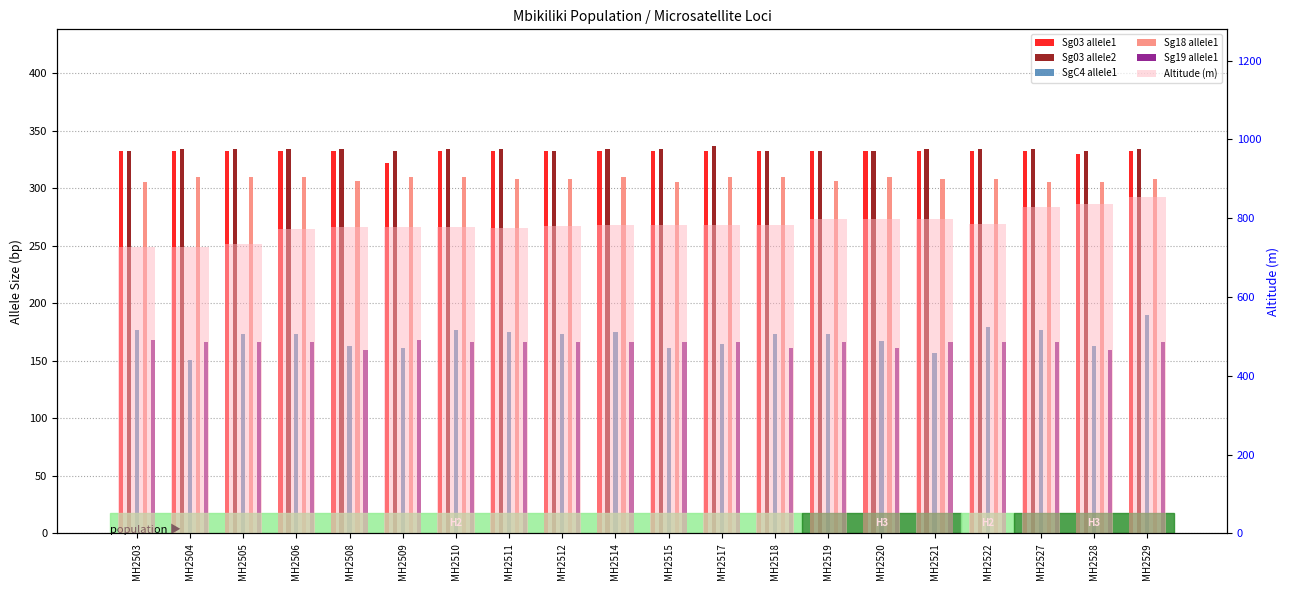

True or false: Sg19 allele1 has a value of 168 at MH2509.

True